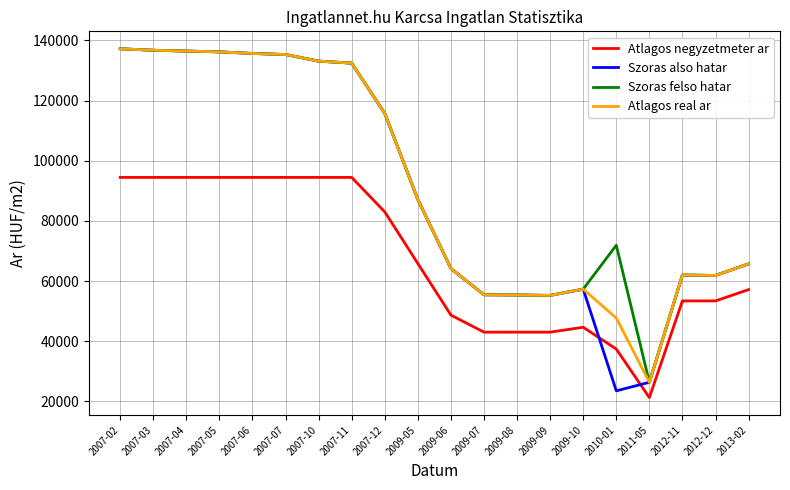

What is the spread (max minus min) of values at 2009-05?

21276